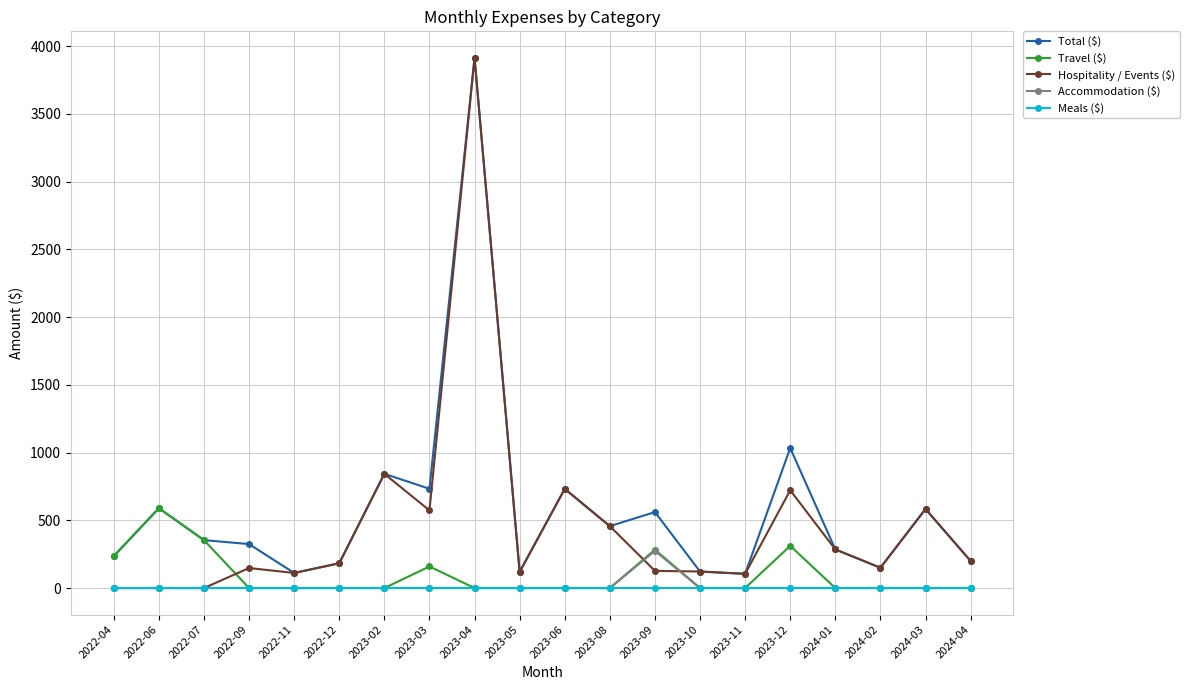

What is the sum of all Total ($) values?

11638.0